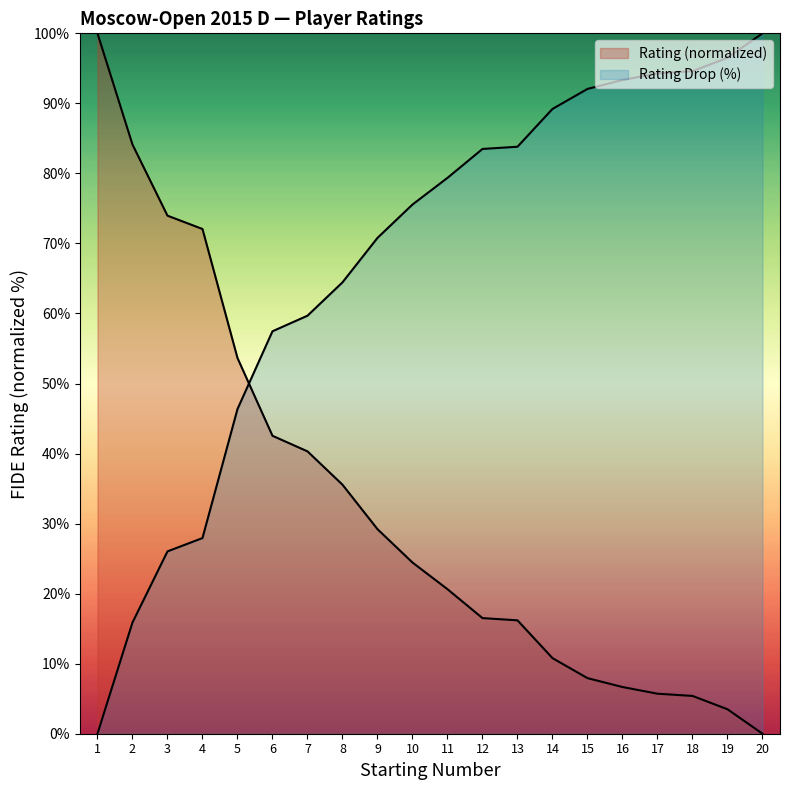

What is the maximum value shown in the chart?

100.0